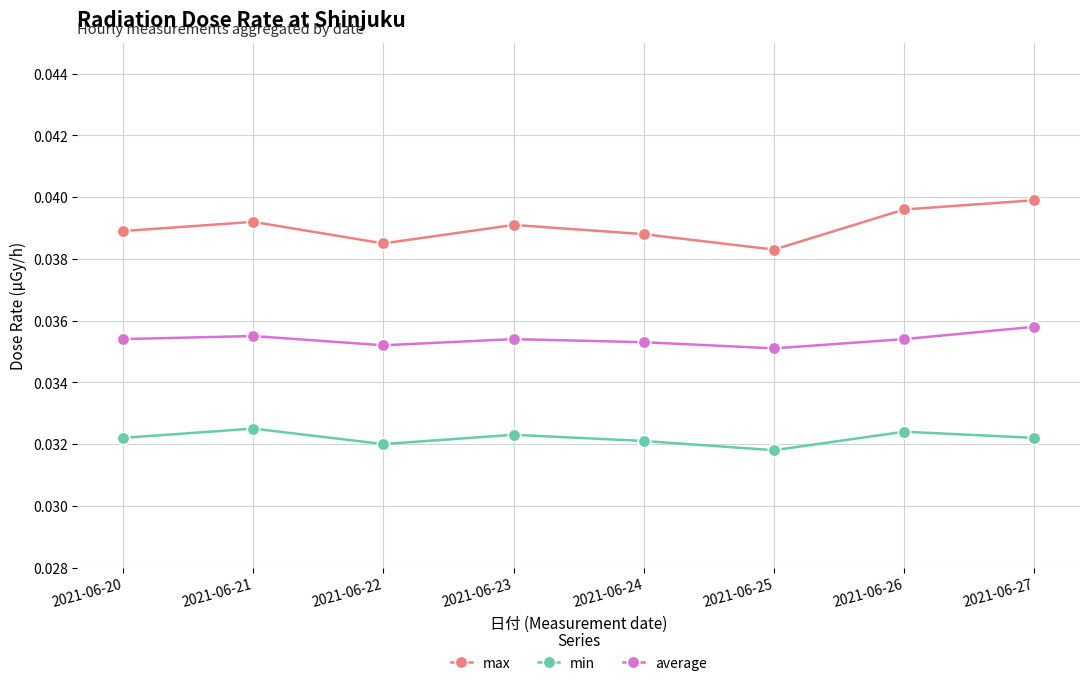

True or false: average has more than 2 points higher than both neighbors.

False